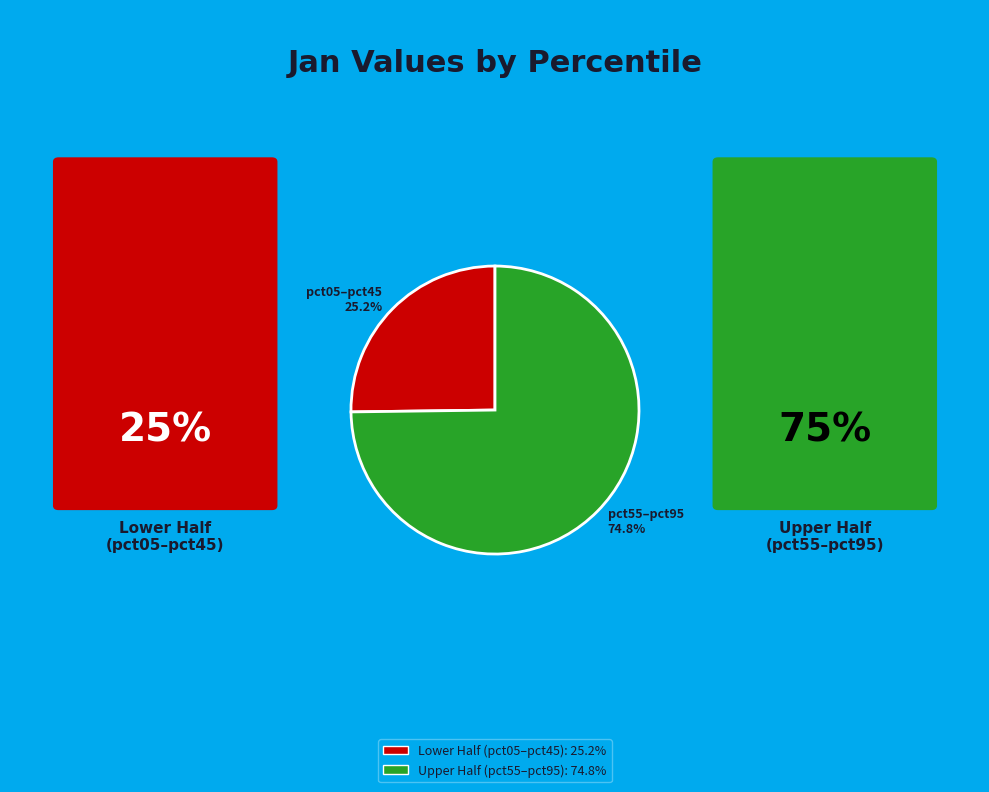

Does any single category account for the majority?

Yes